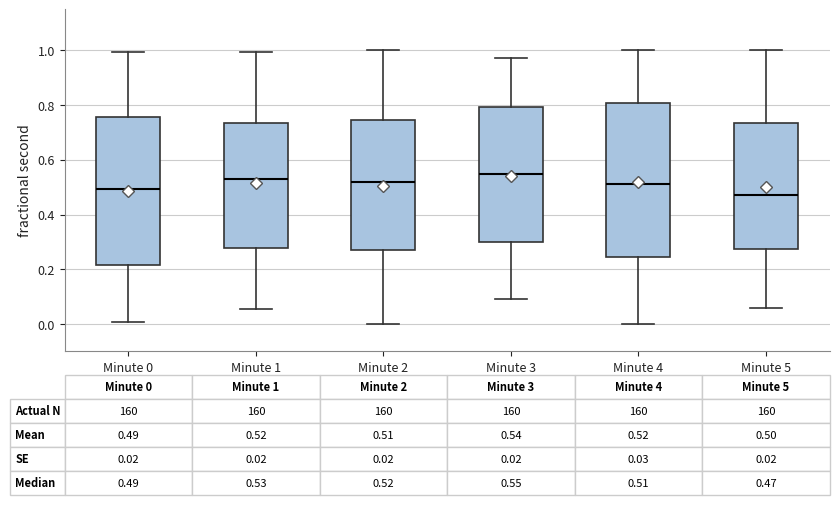

Which box has the lowest median line?

Minute 5